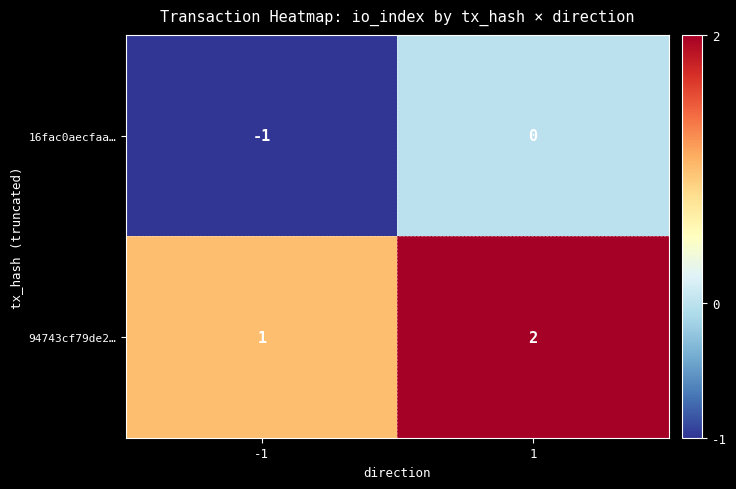

Rank the series at -1 from highest to lowest value.

94743cf79de2…, 16fac0aecfaa…